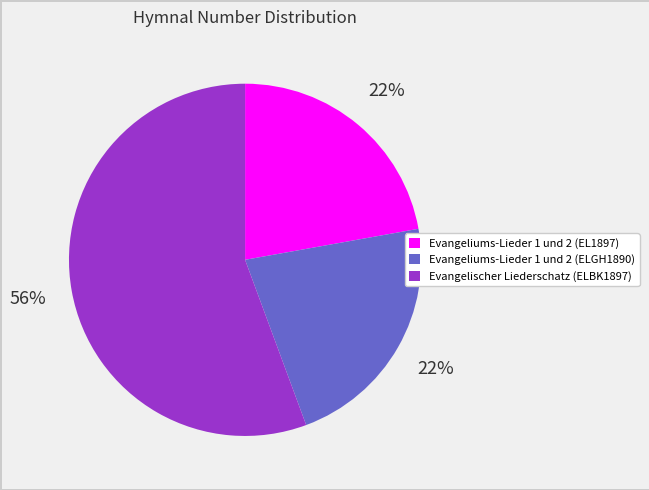

What is the largest slice in the pie chart?

Evangelischer Liederschatz (ELBK1897)